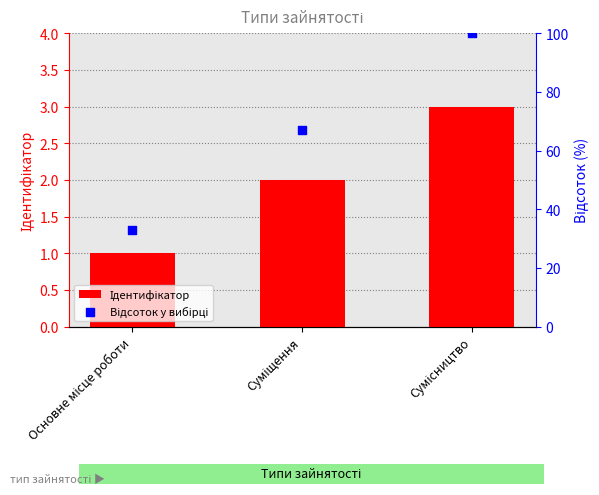

What are all the series names shown in the legend?

Ідентифікатор, Відсоток у вибірці